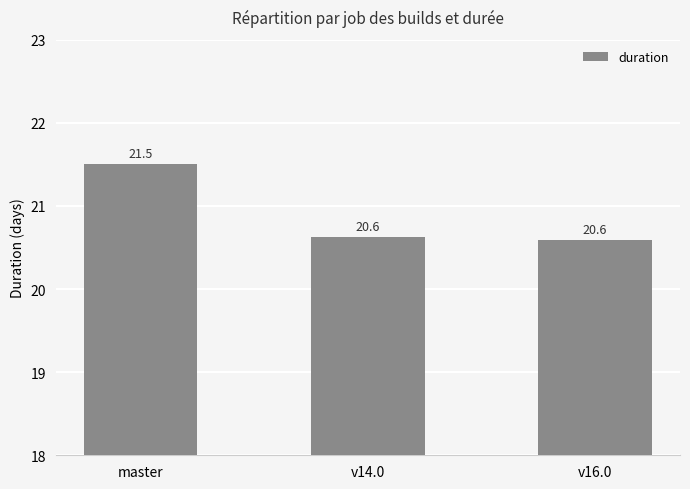

What is the sum of all values?

62.7